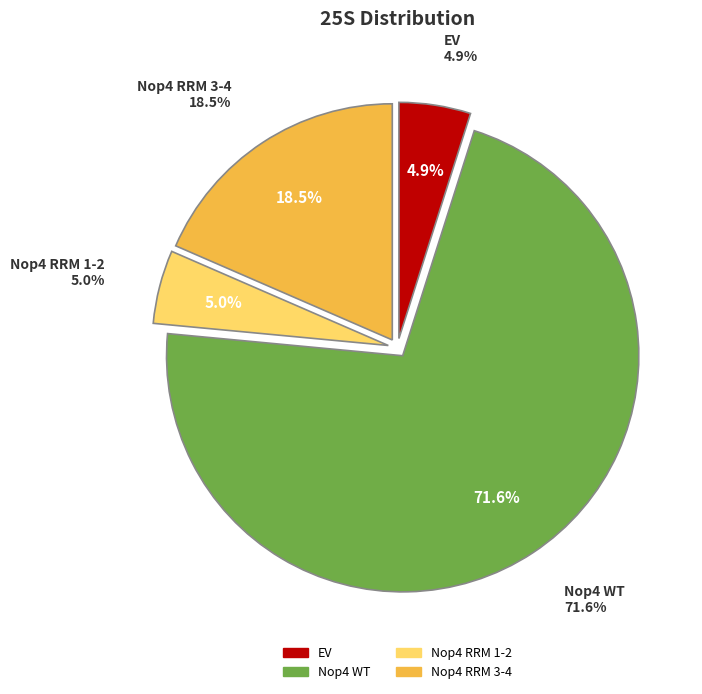

What percentage is the Nop4 RRM 1-2 slice, to the nearest percent?

5%